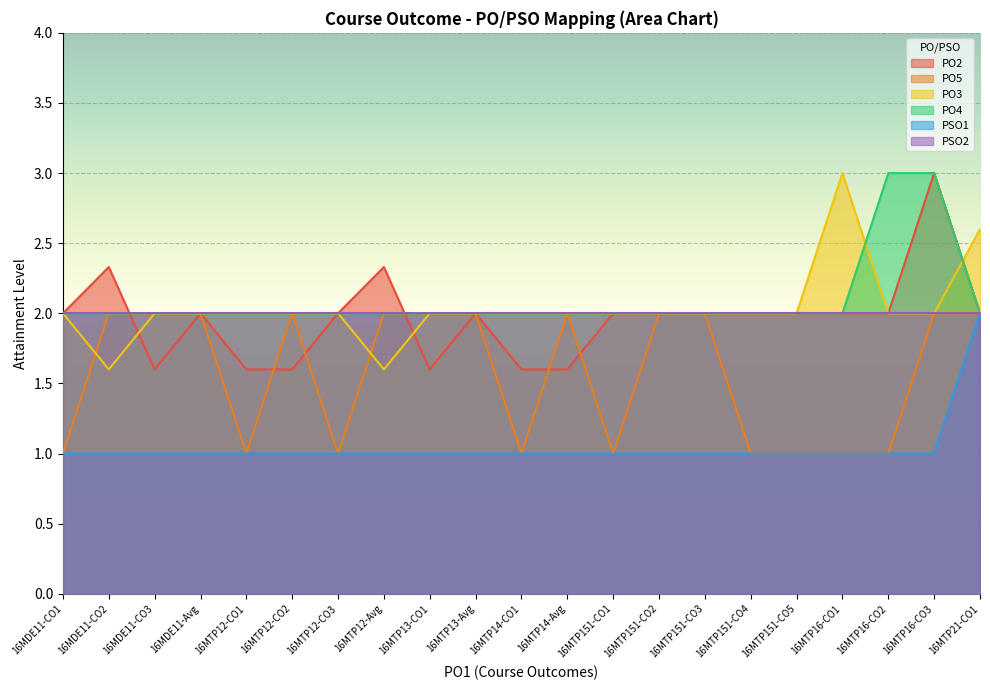

At which label does PO4 reach its minimum?

16MDE11-CO1